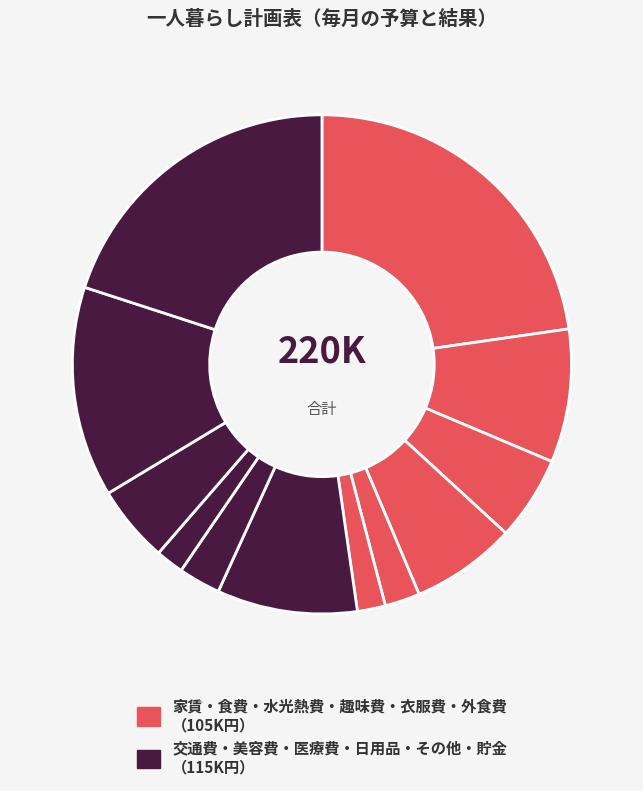

What is the largest slice in the pie chart?

家賃